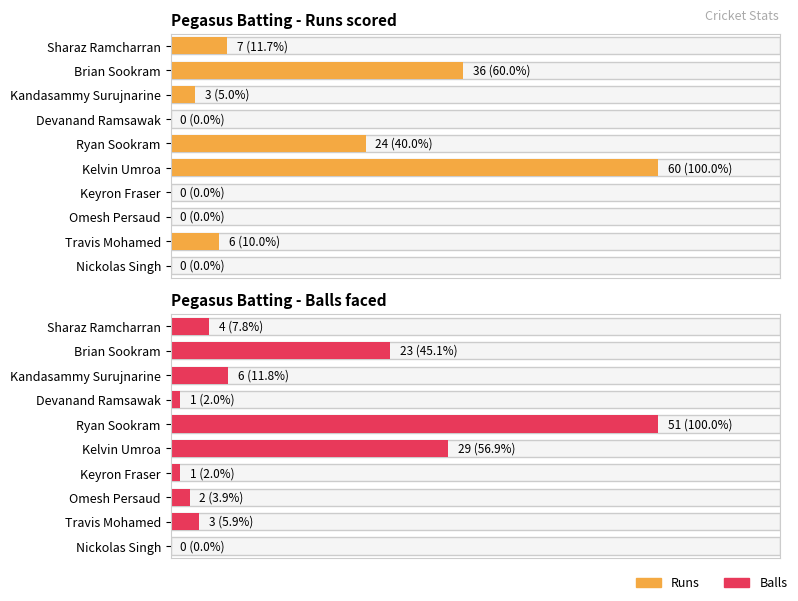

Rank the series at Keyron Fraser from lowest to highest value.

Runs, Balls